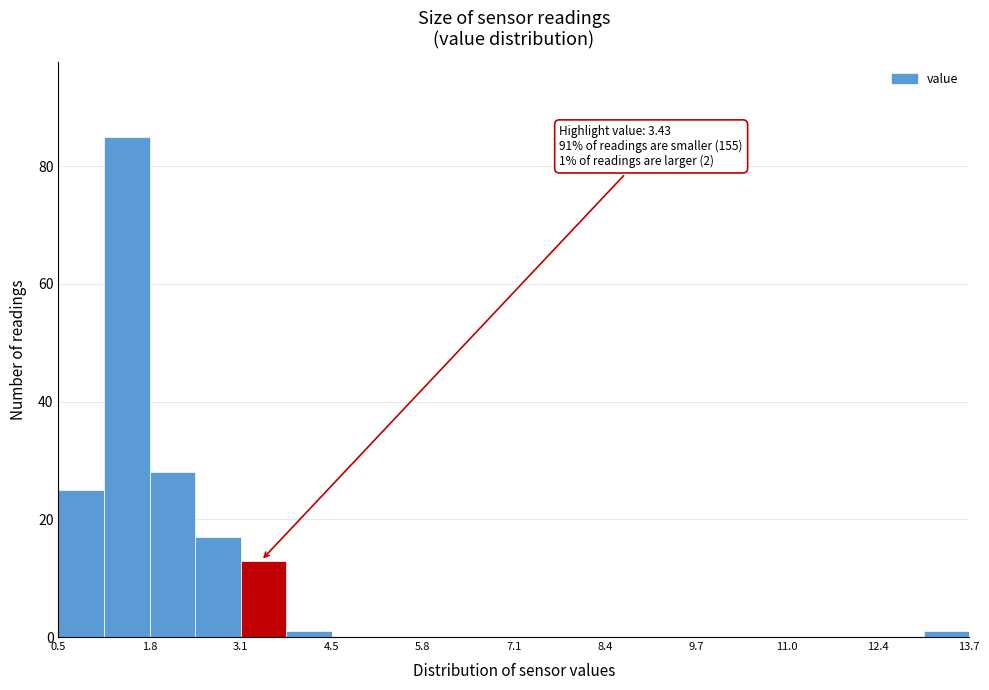

Around what value on the x-axis is the tallest bar? Give the approximate position of its centre, as read against the axis.

1.4